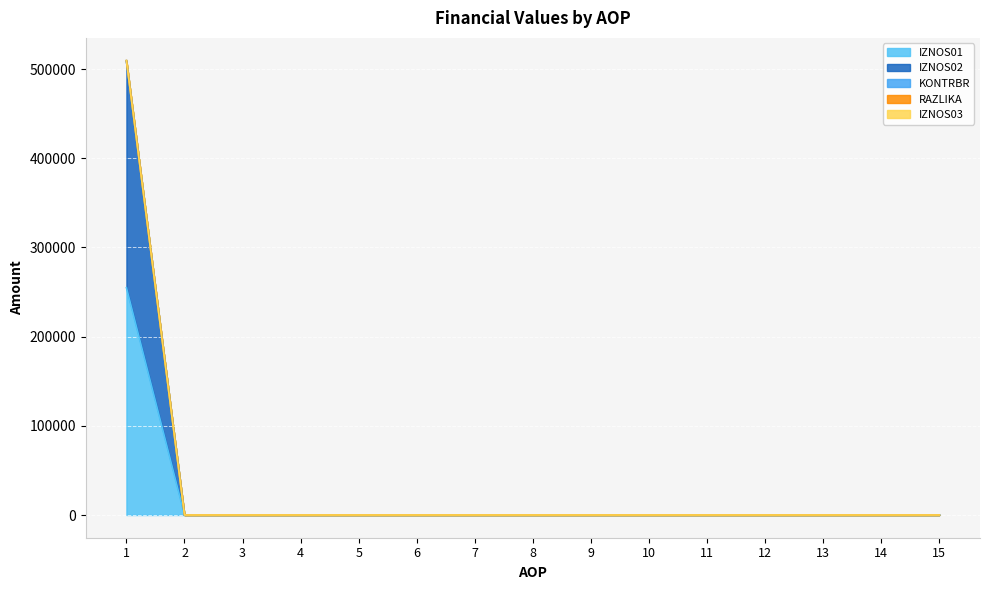

The value of IZNOS01 at 12 is 0.0. True or false?

True